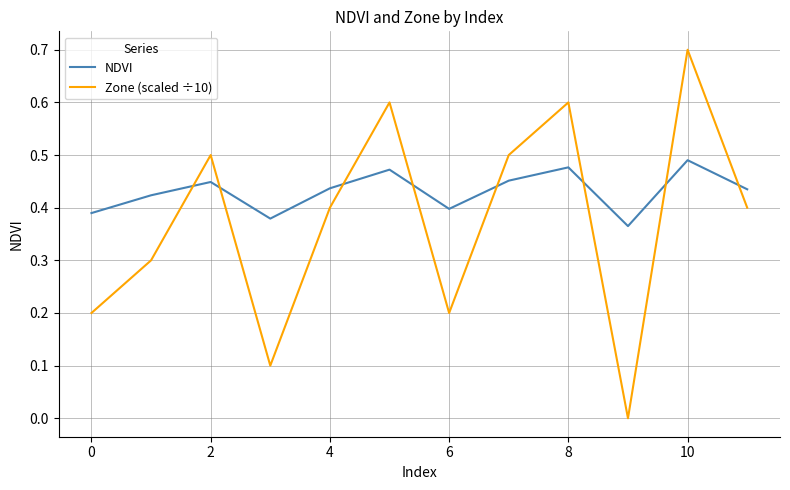

What is the difference between the maximum and minimum values in the NDVI series?

0.1